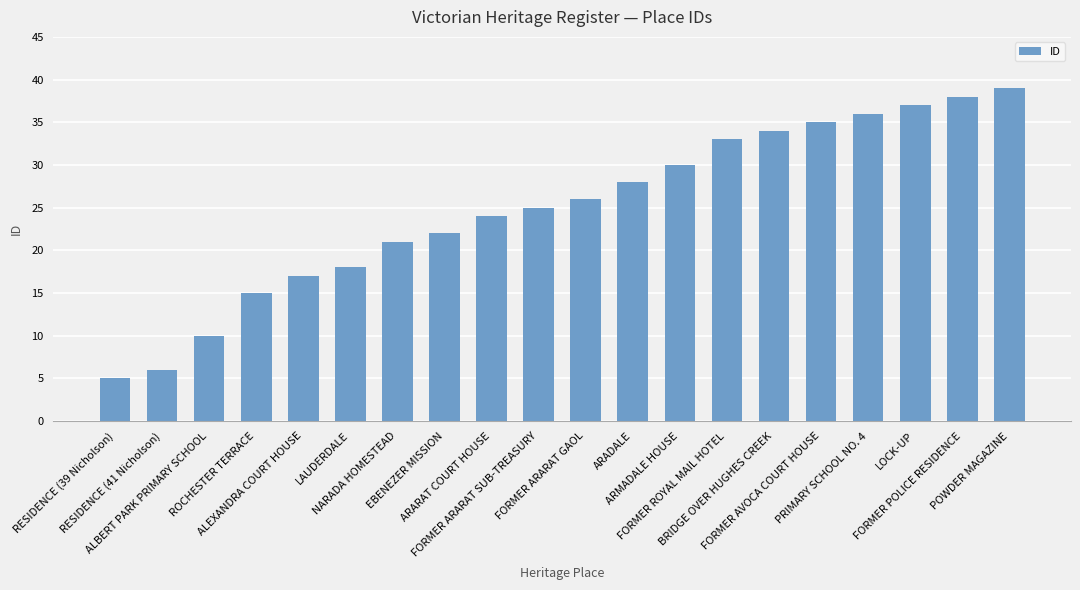

What is the label of the 16th bar from the right?

ALEXANDRA COURT HOUSE